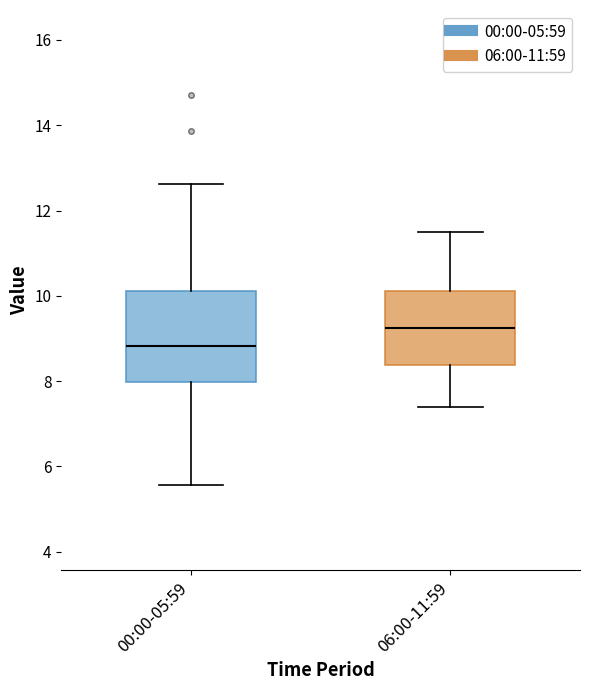

Where does the lower whisker of the box for 06:00-11:59 end on the y-axis? The values are not printed on the chart, so give them approximately, as read against the axis.

7.4